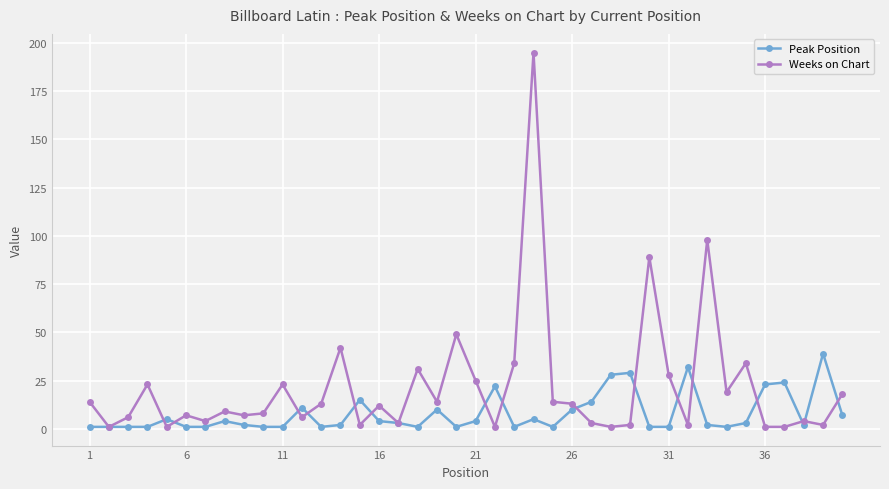

True or false: Weeks on Chart and Peak Position cross at least once.

True